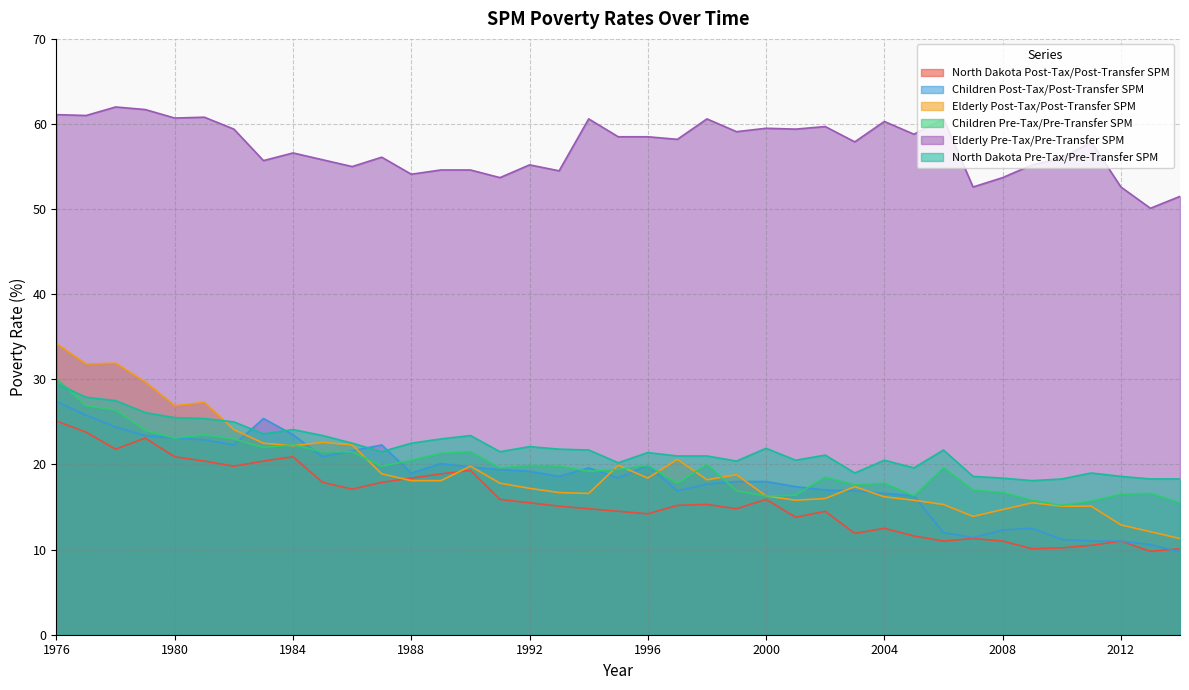

At how many categories does at least one series exceed 40?

39